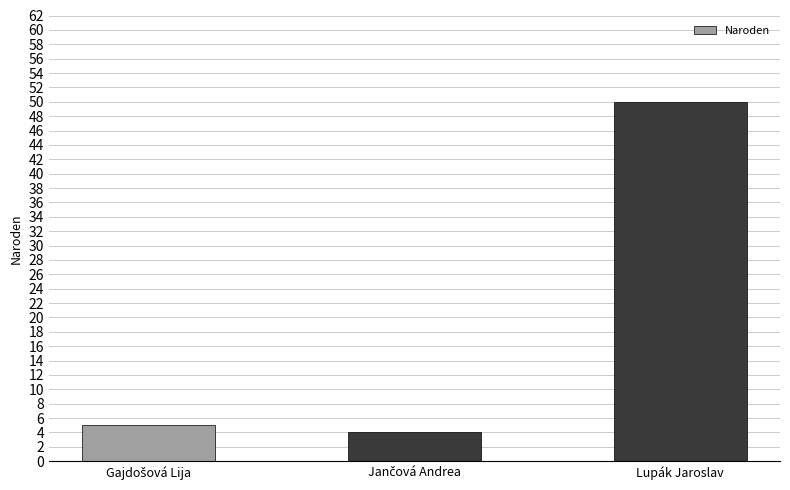

Is it true that the value at Lupák Jaroslav is 50?

True